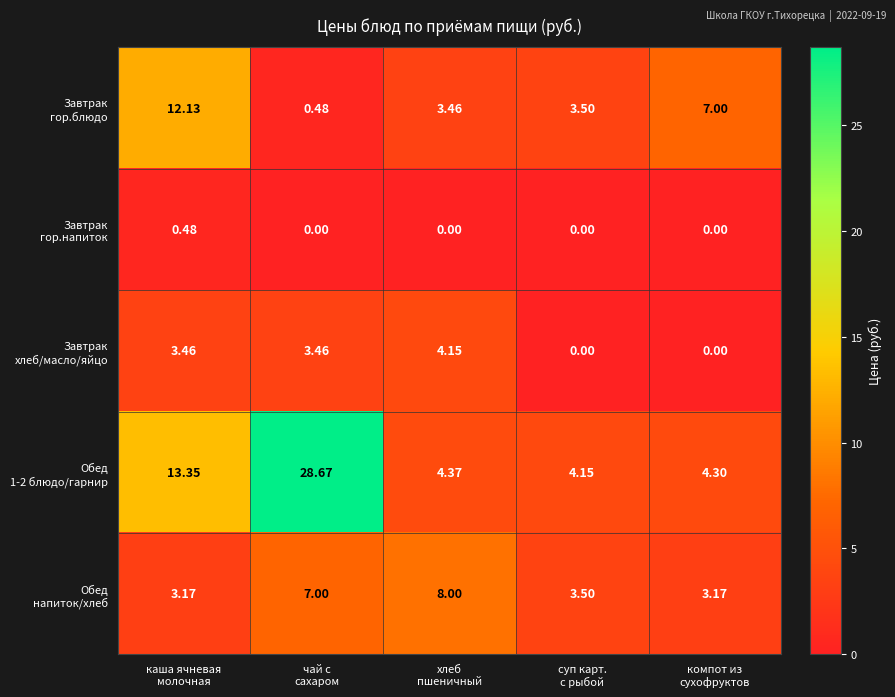

How many distinct data groups are displayed?

5